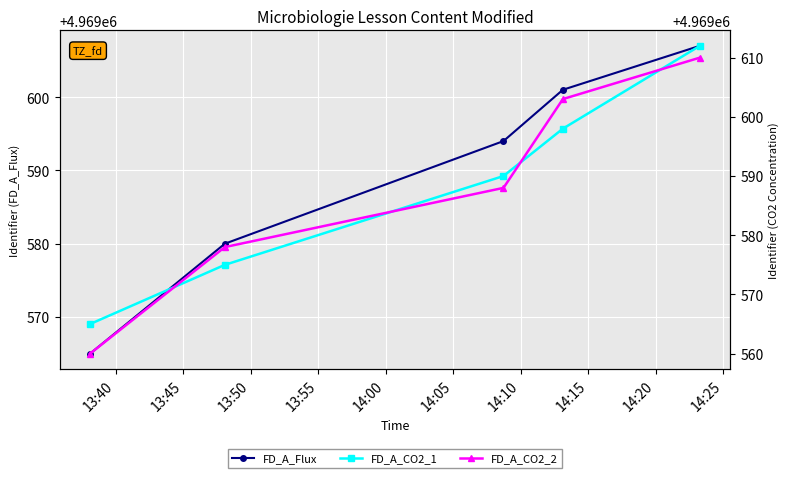

How many lines are shown in the chart?

3